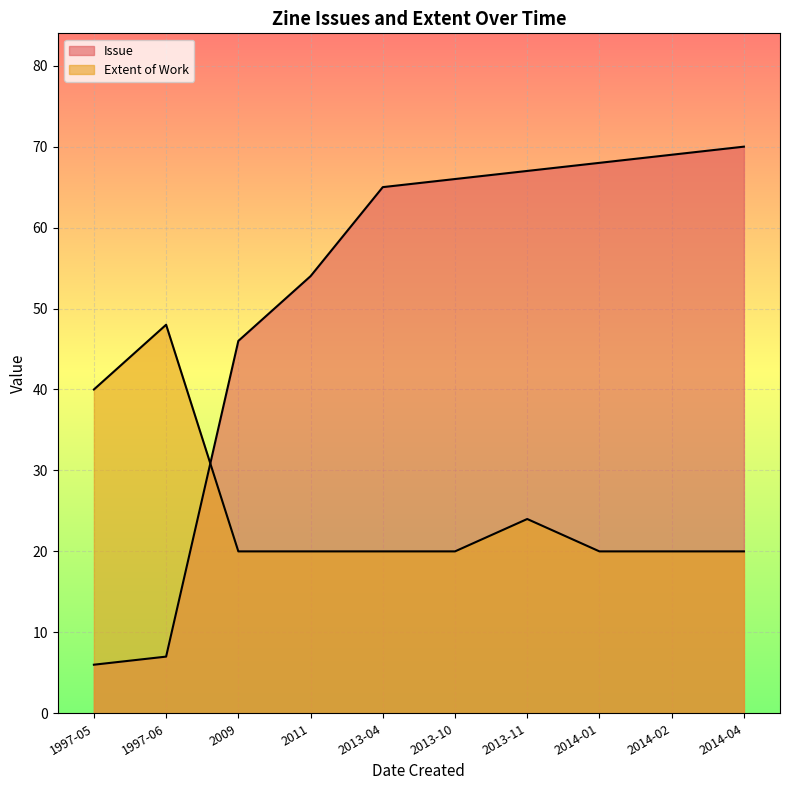

How many Extent of Work values are between 20 and 24?

8